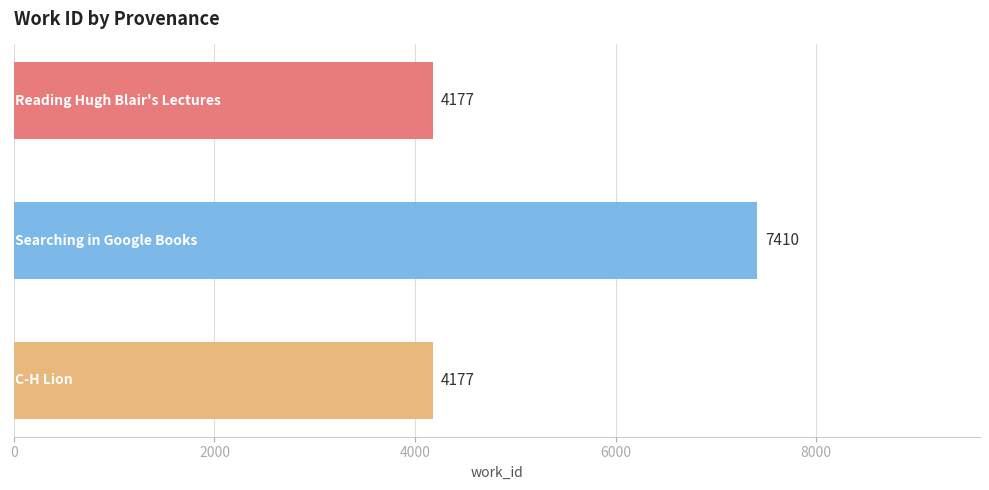

How many categories are shown in the chart?

3